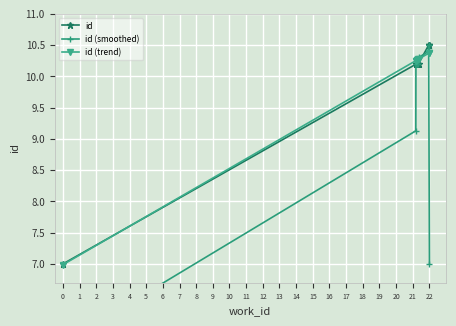

What is the maximum value for id?

10.5